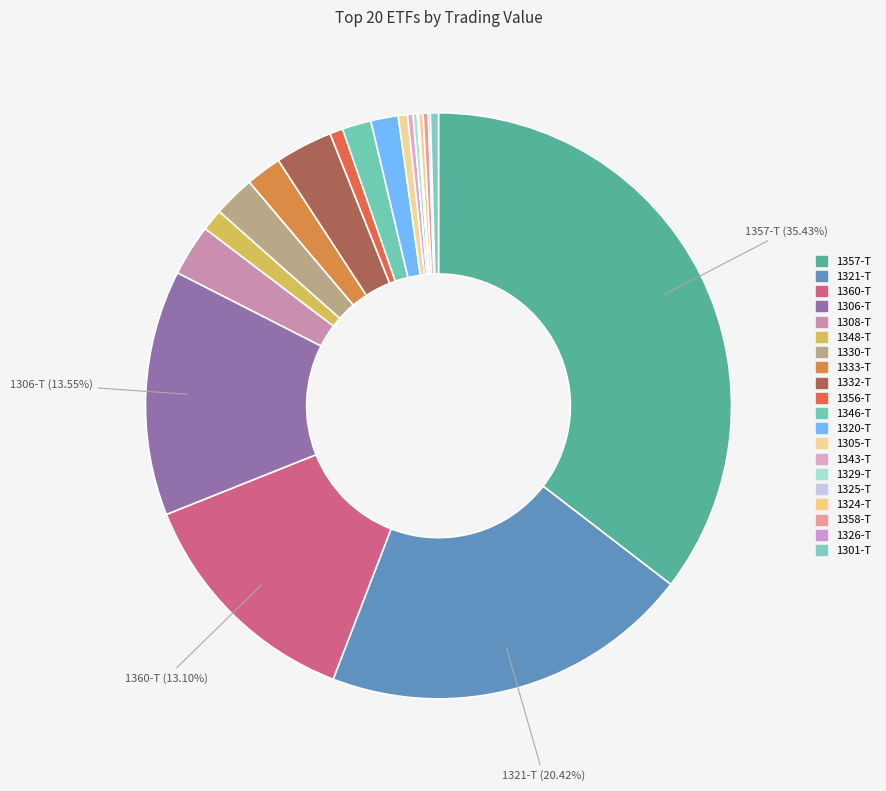

What is the change in value from 1333-T to 1343-T?

-298443490